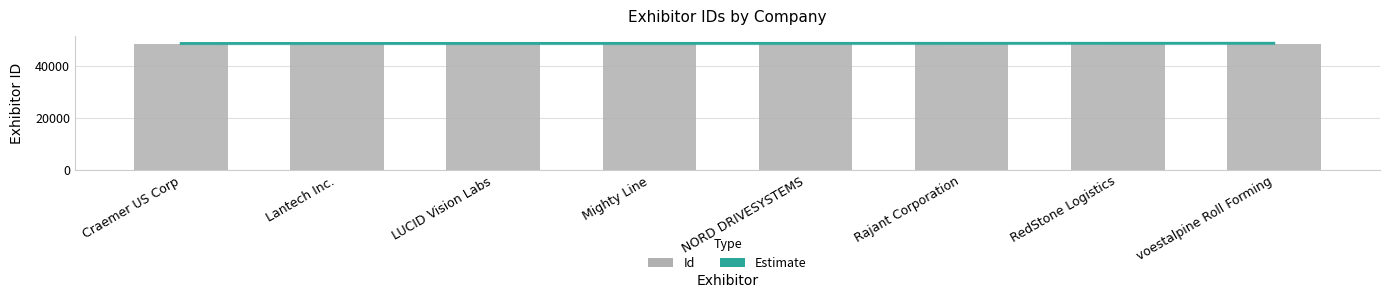

What is the difference between the values at Mighty Line and voestalpine Roll Forming?

29